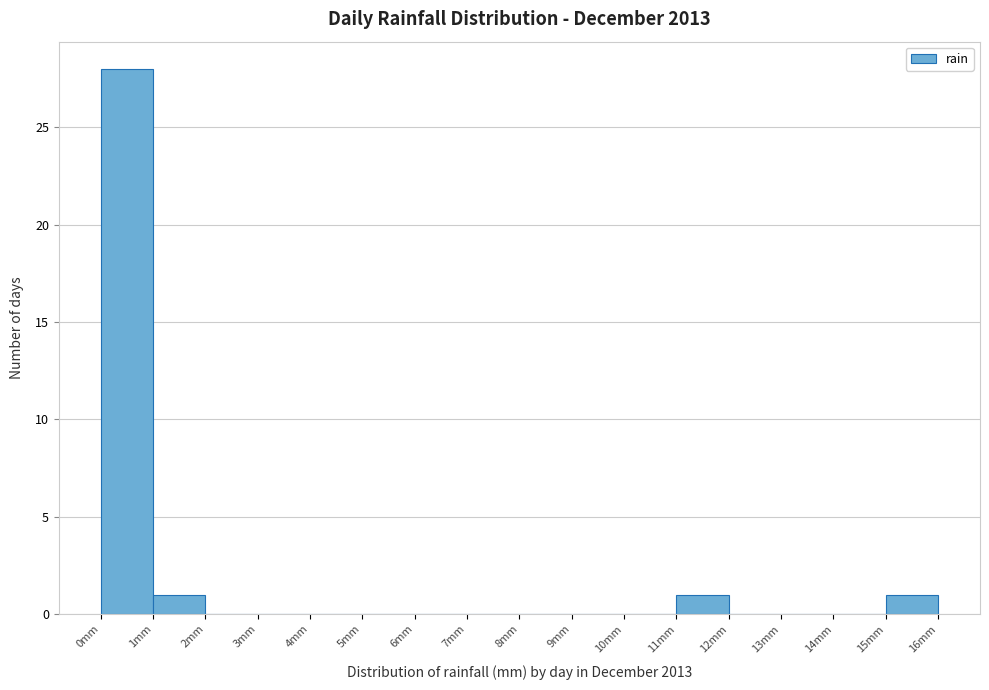

Reading left to right, transcribe this chart: for each bar, give the range it covers on the x-axis and its height. The values are not printed on the chart, so give them approximately, as read against the axis.

0 to 1: 28
1 to 2: 1
2 to 3: 0
3 to 4: 0
4 to 5: 0
5 to 6: 0
6 to 7: 0
7 to 8: 0
8 to 9: 0
9 to 10: 0
10 to 11: 0
11 to 12: 1
12 to 13: 0
13 to 14: 0
14 to 15: 0
15 to 16: 1